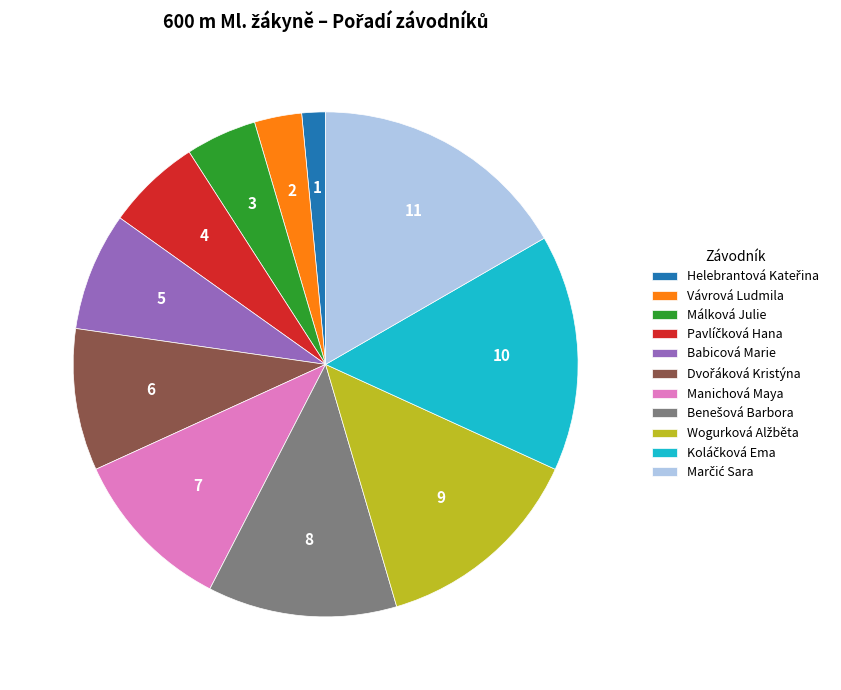

Is the sum of Manichová Maya and Málková Julie greater than half?

No